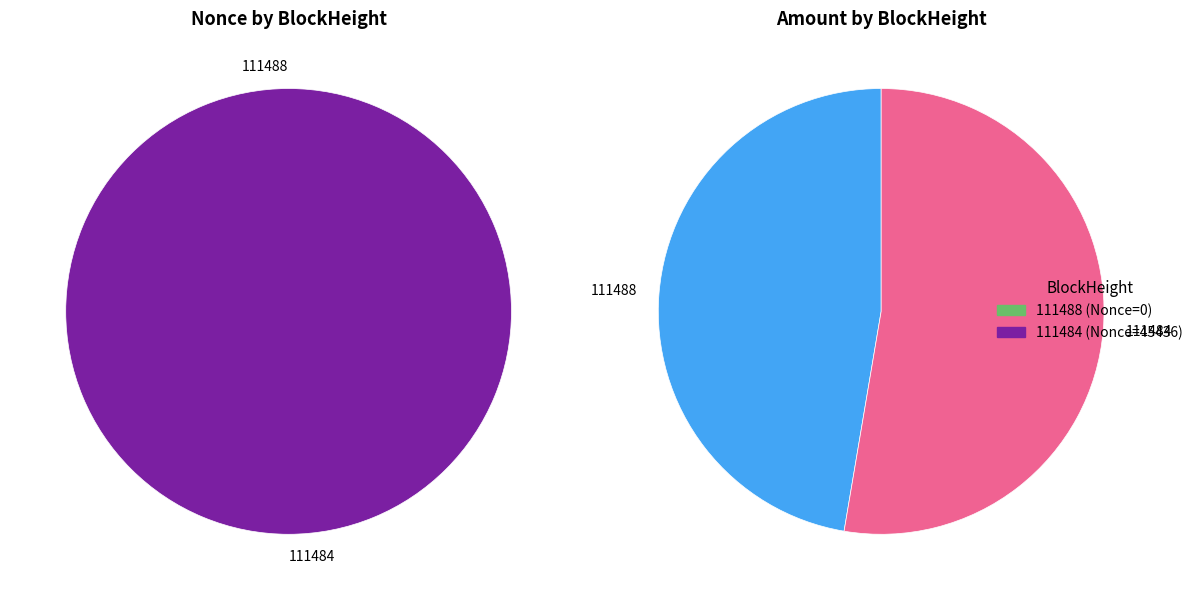

Do 111484 and 111488 together represent more than half of the pie?

Yes